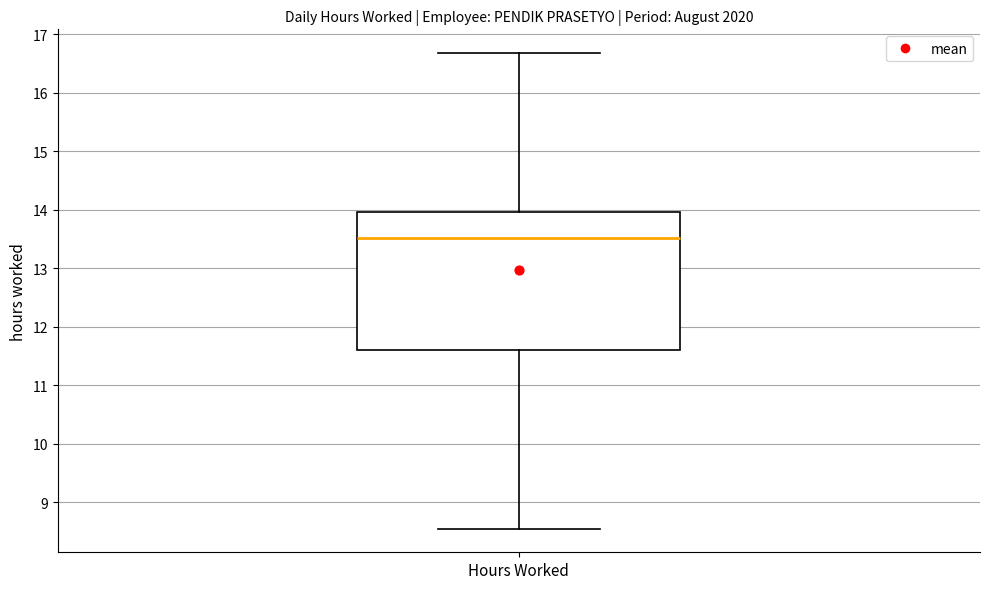

Read this box plot against the y-axis: the position of the median line, the range covered by the box, and the ends of both whiskers. The values are not printed on the chart, so give them approximately, as read against the axis.

median 13.5, box 11.6 to 14.0, whiskers 8.6 to 16.7